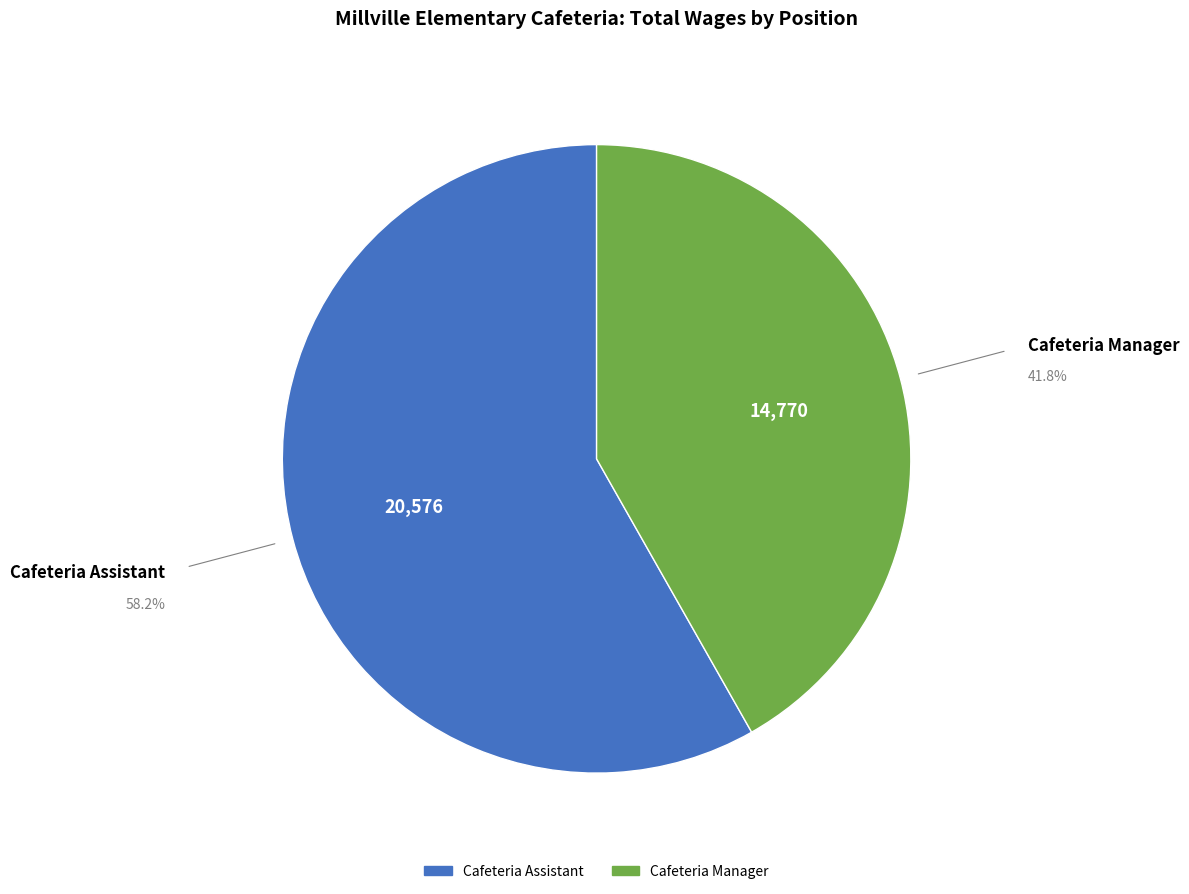

Rank the categories by value from highest to lowest.

Cafeteria Assistant, Cafeteria Manager